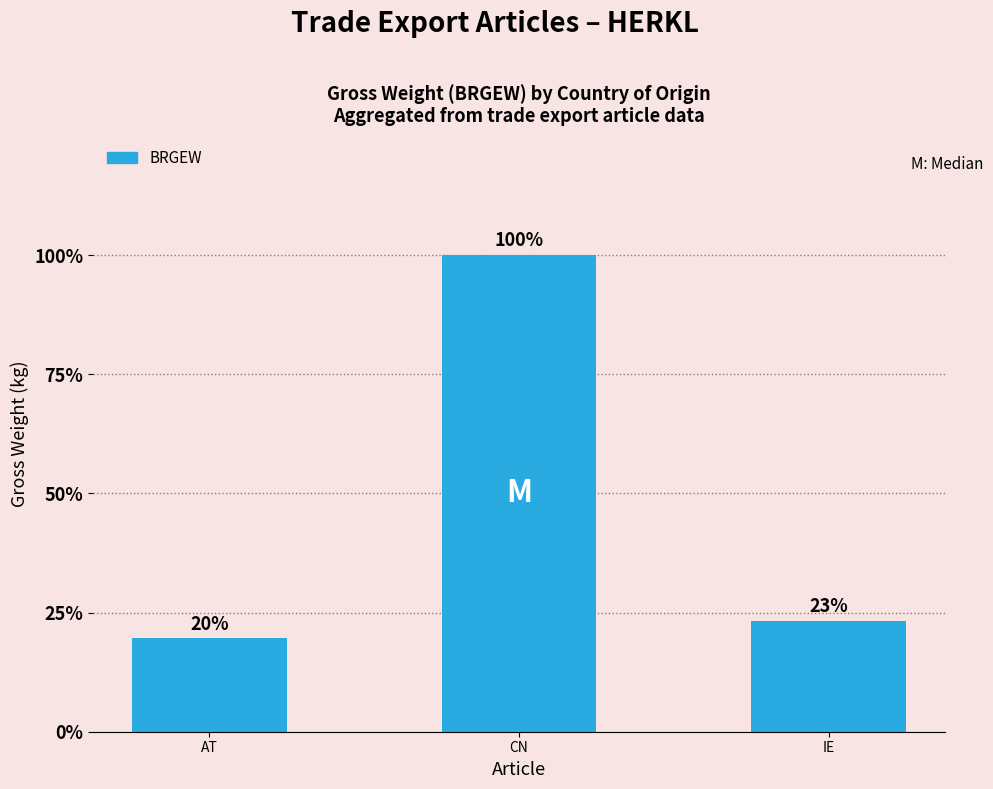

Rank the categories by value from lowest to highest.

AT, IE, CN